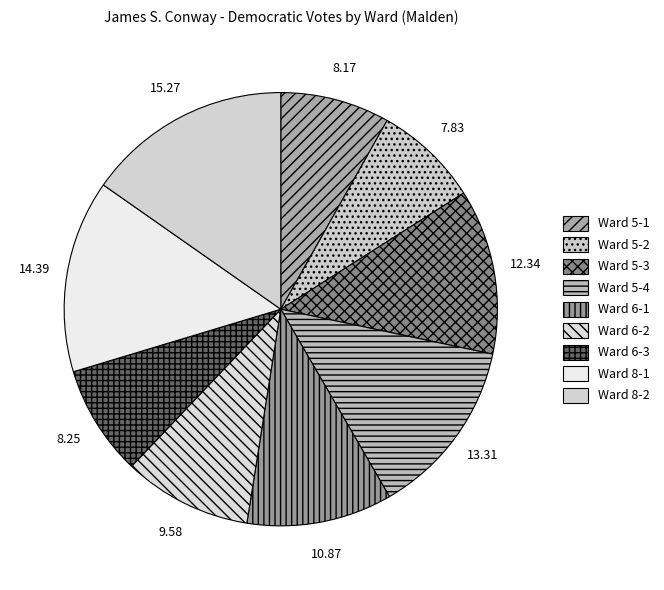

Rank the categories by value from highest to lowest.

Ward 8-2, Ward 8-1, Ward 5-4, Ward 5-3, Ward 6-1, Ward 6-2, Ward 6-3, Ward 5-1, Ward 5-2